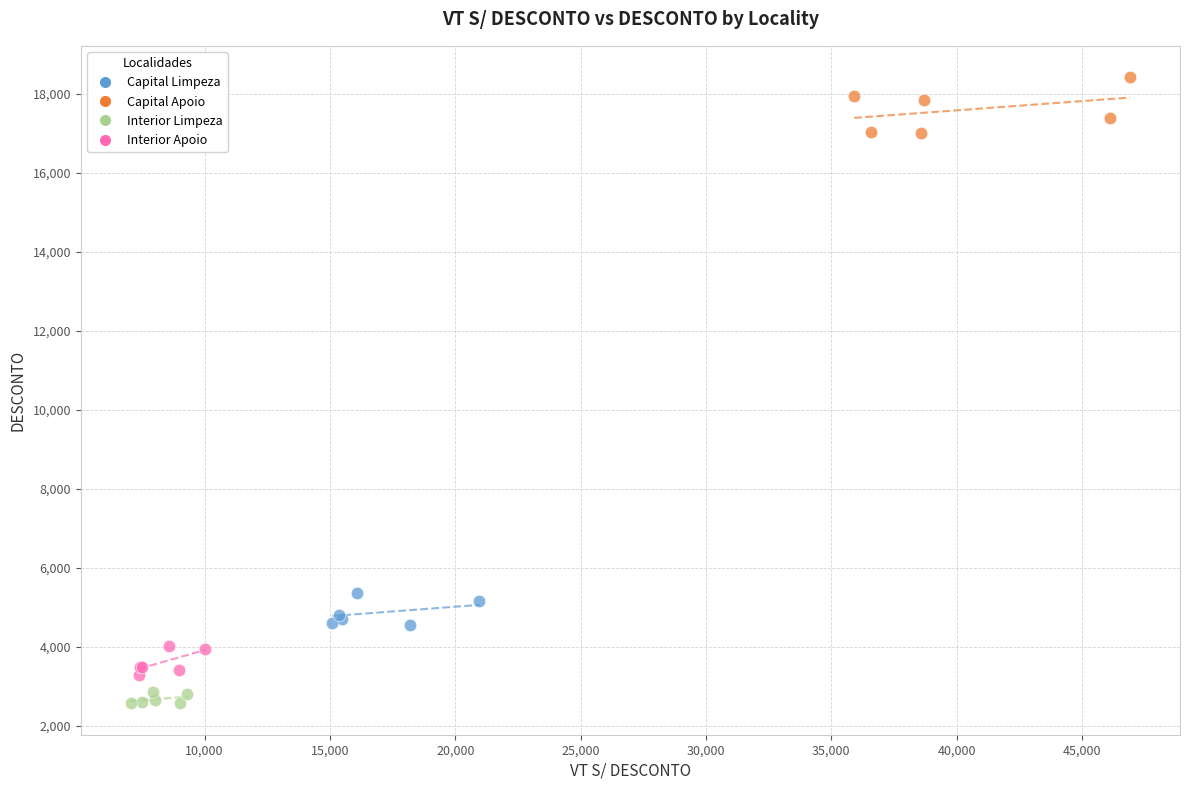

Which series contains the lowest Y value?

Interior Limpeza